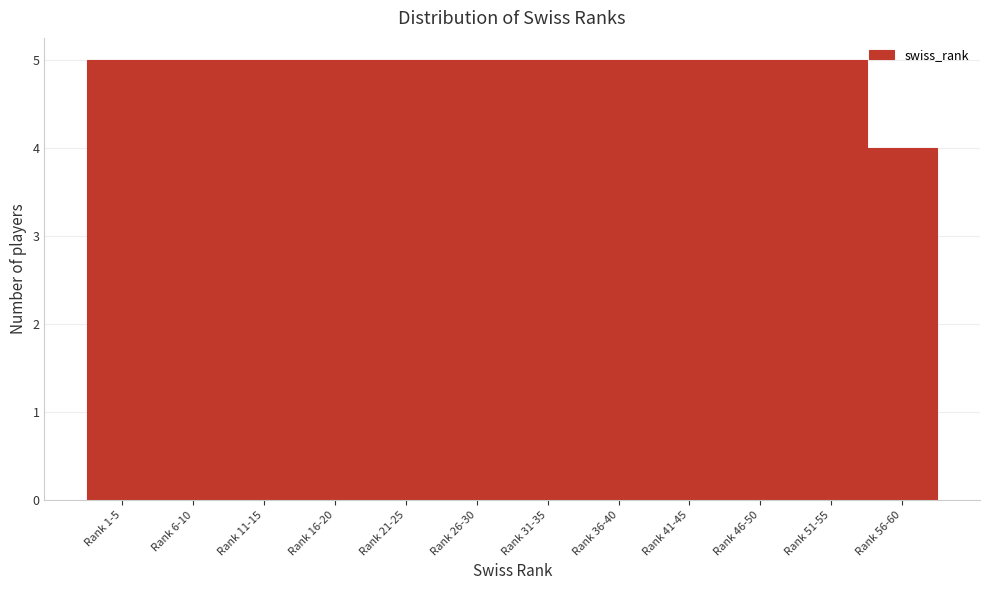

Reading left to right, transcribe all the data shown in this chart.

5	5	5	5	5	5	5	5	5	5	5	4